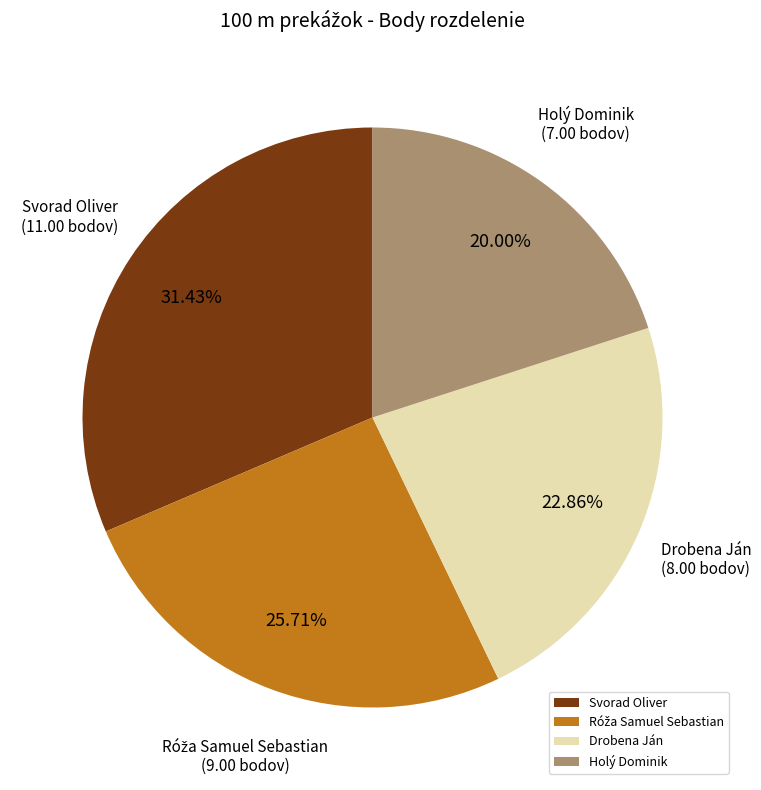

How many slices are in this pie chart?

4